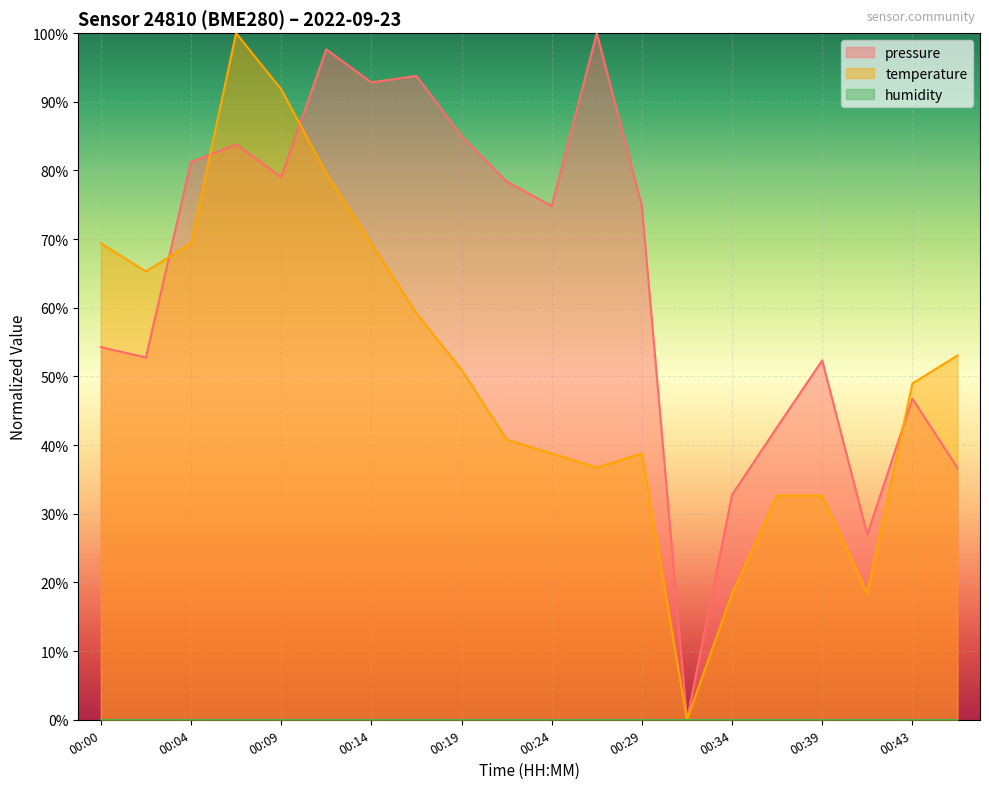

Where do pressure and temperature first cross each other?

00:02 and 00:04